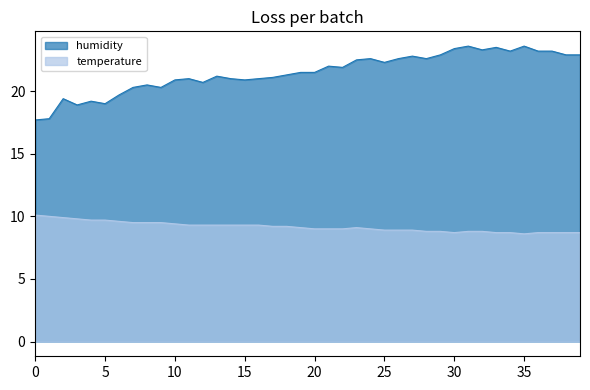

List the series in order of their peak value, lowest first.

temperature, humidity